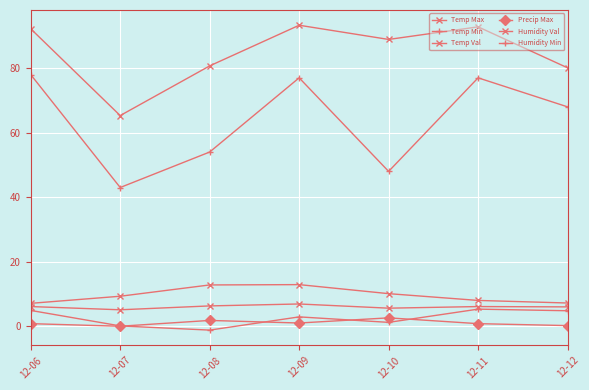

The Humidity Min series shows 138.2 at 12-09. True or false?

False